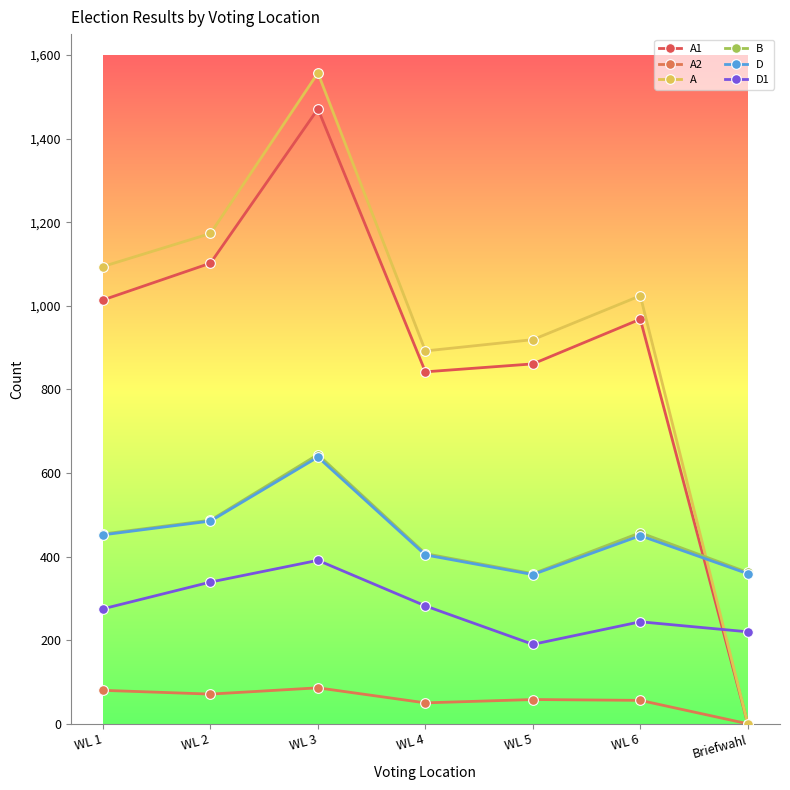

What is the value of the D1 point at the 6th from the left?

244